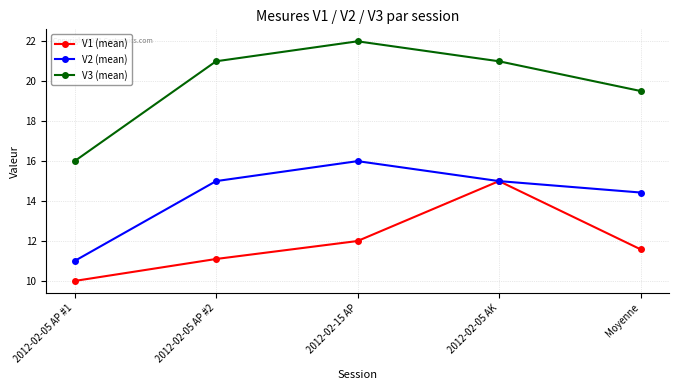

What are all the series names shown in the legend?

V1 (mean), V2 (mean), V3 (mean)